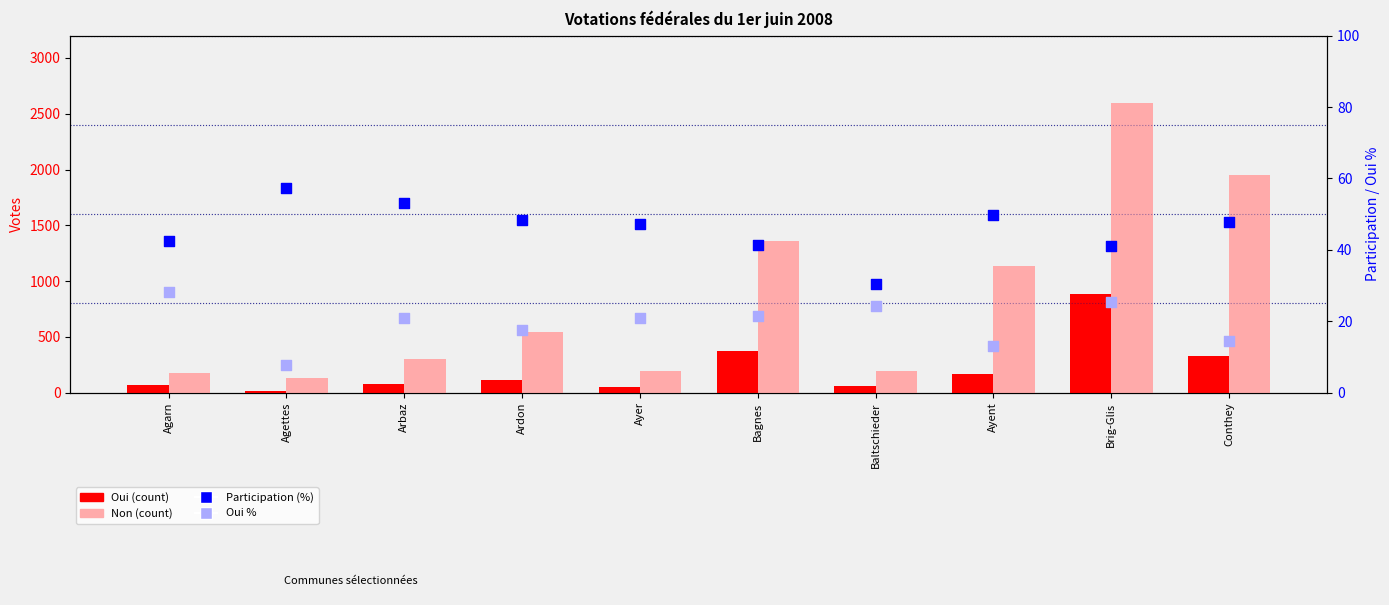

At which category is the sum across all series the highest?

Brig-Glis